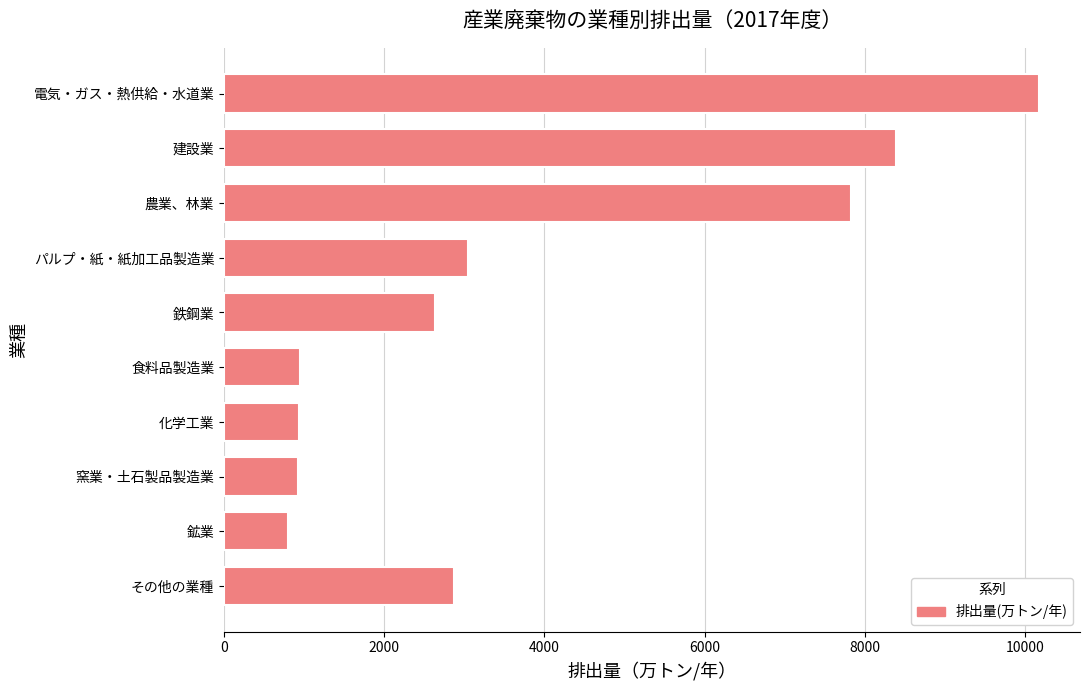

Approximately how many times larger is the value at パルプ・紙・紙加工品製造業 compared to 電気・ガス・熱供給・水道業?

0.3